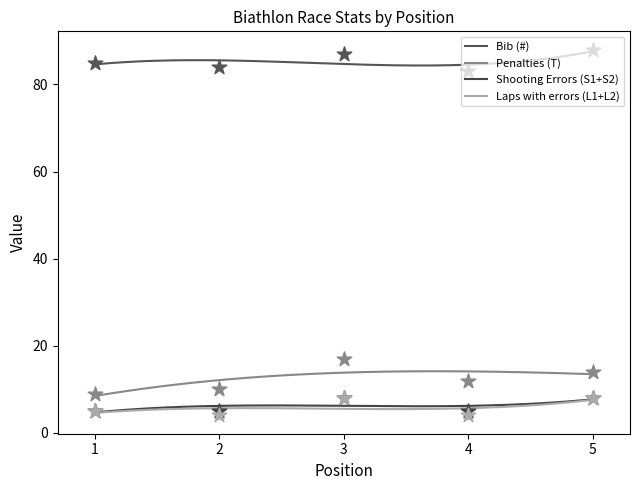

What are all the series names shown in the legend?

Bib (#), Penalties (T), Shooting Errors (S1+S2), Laps with errors (L1+L2)